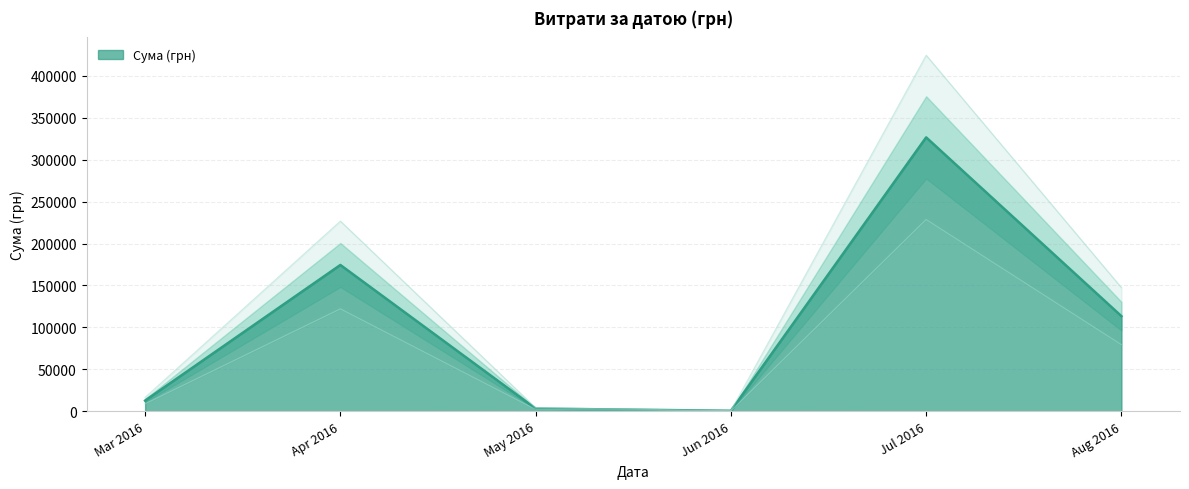

At which label does Сума (грн) reach its peak?

Jul 2016